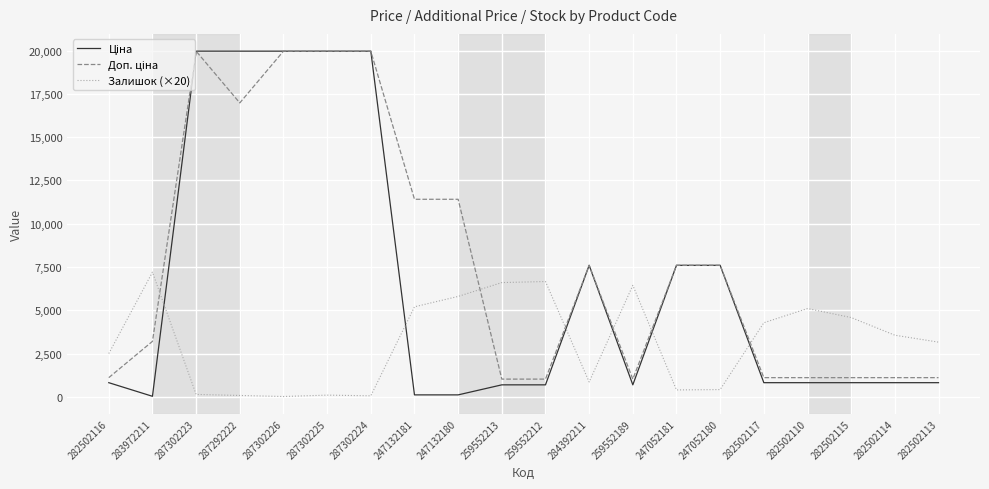

What is the maximum value shown in the chart?

19964.2